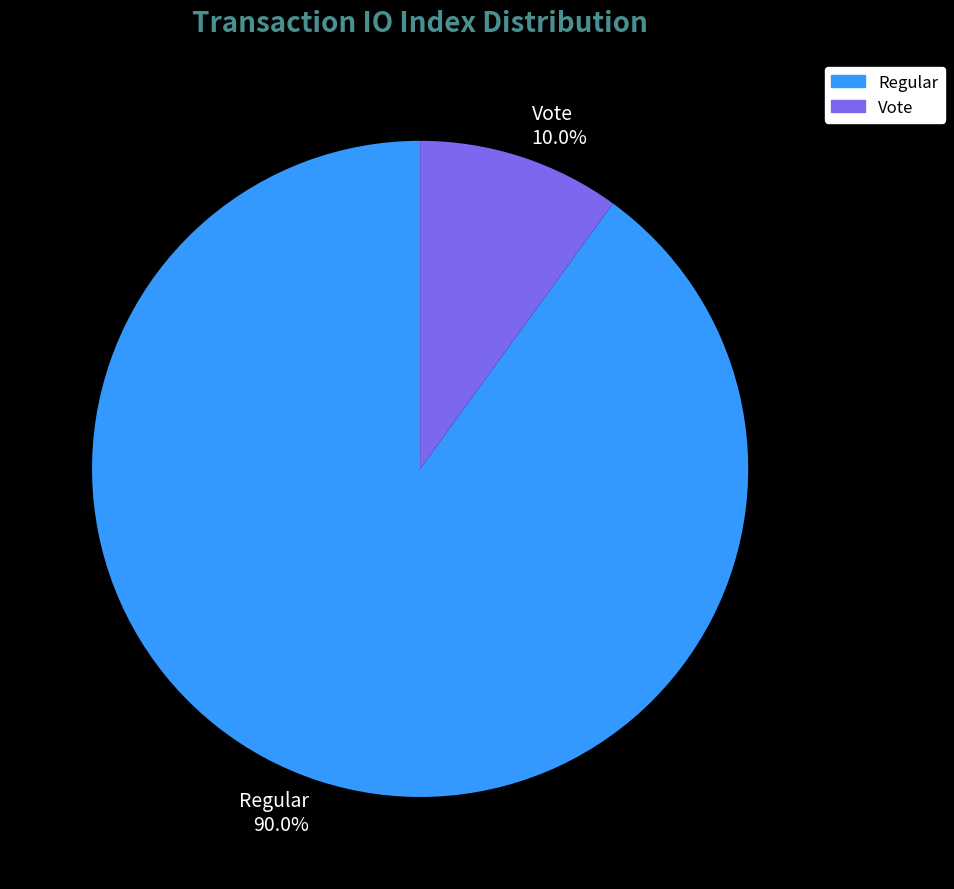

Rank the categories by value from highest to lowest.

Regular, Vote